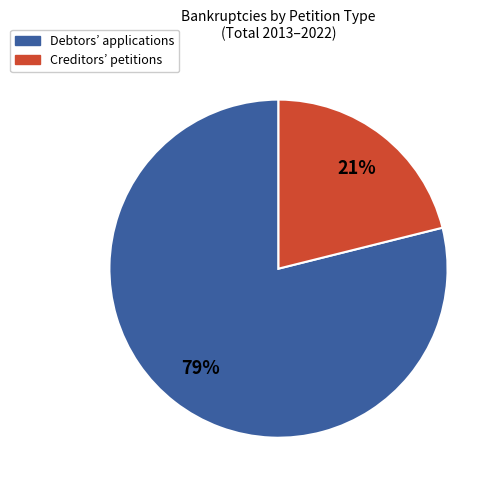

Rank the categories by value from lowest to highest.

Creditors’ petitions, Debtors’ applications